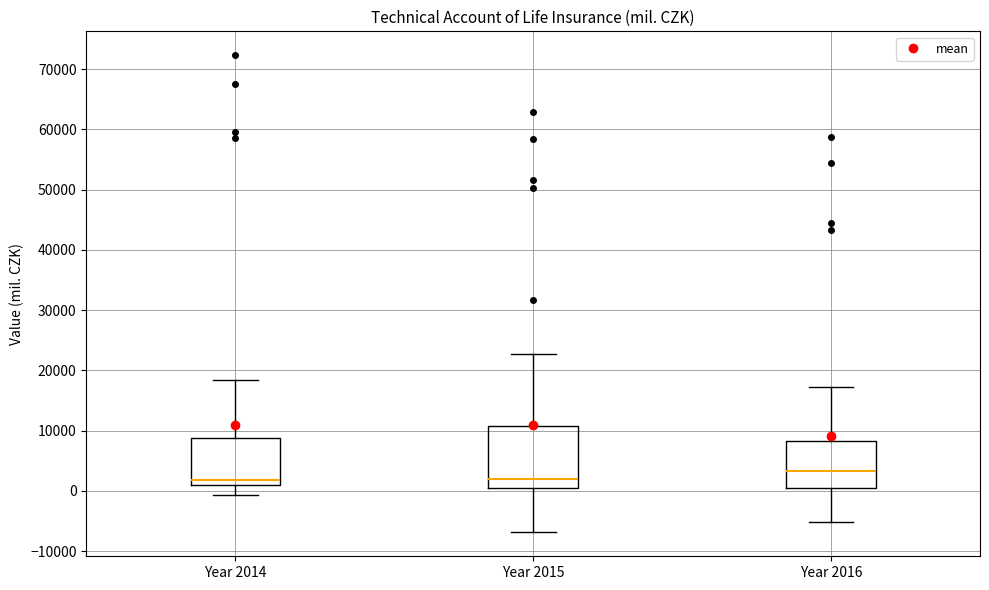

Where does the upper whisker of the box for Year 2014 end on the y-axis? The values are not printed on the chart, so give them approximately, as read against the axis.

18000